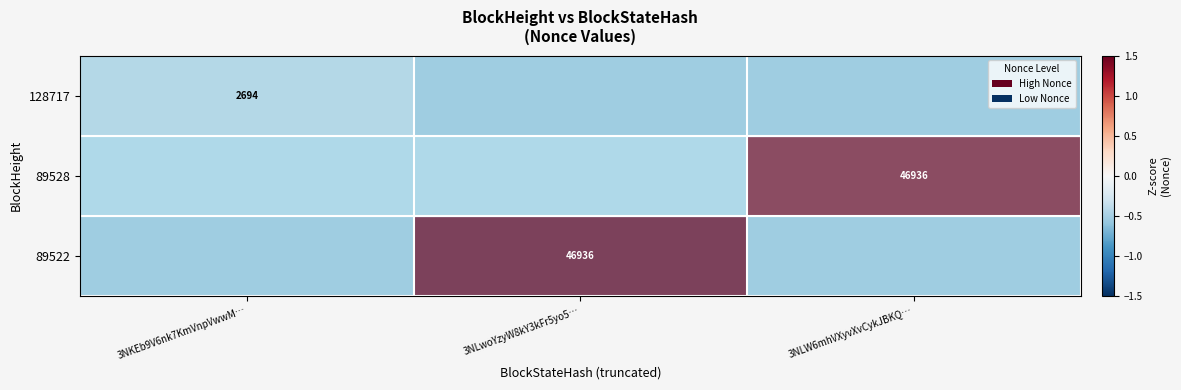

Count the number of categories in the chart.

3